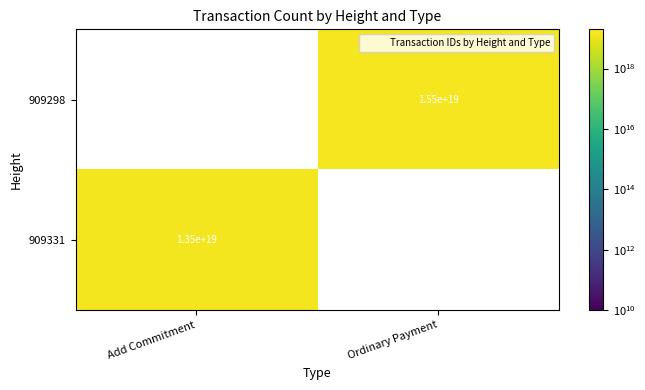

Rank the series at Ordinary Payment from lowest to highest value.

909298, 909331